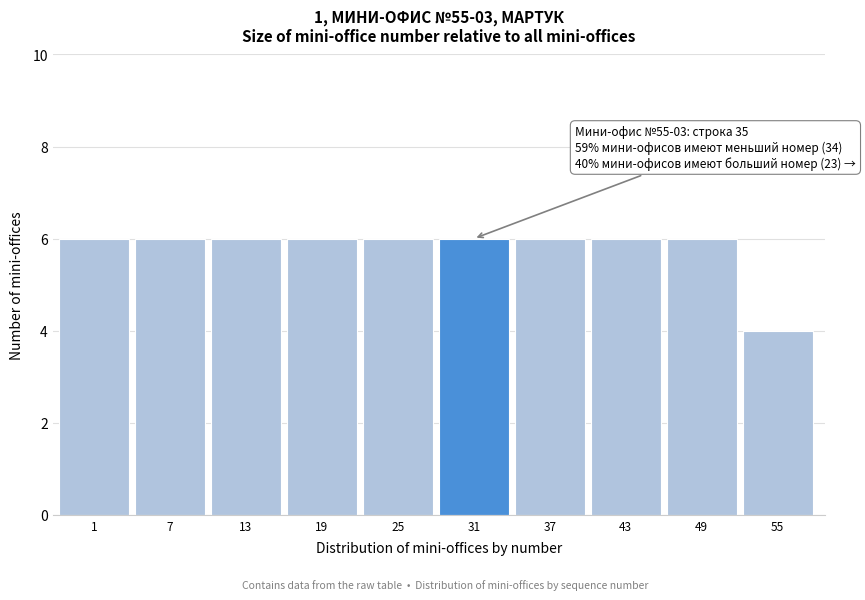

Reading left to right, what are all the values shown in this chart?

1=6	7=6	13=6	19=6	25=6	31=6	37=6	43=6	49=6	55=4